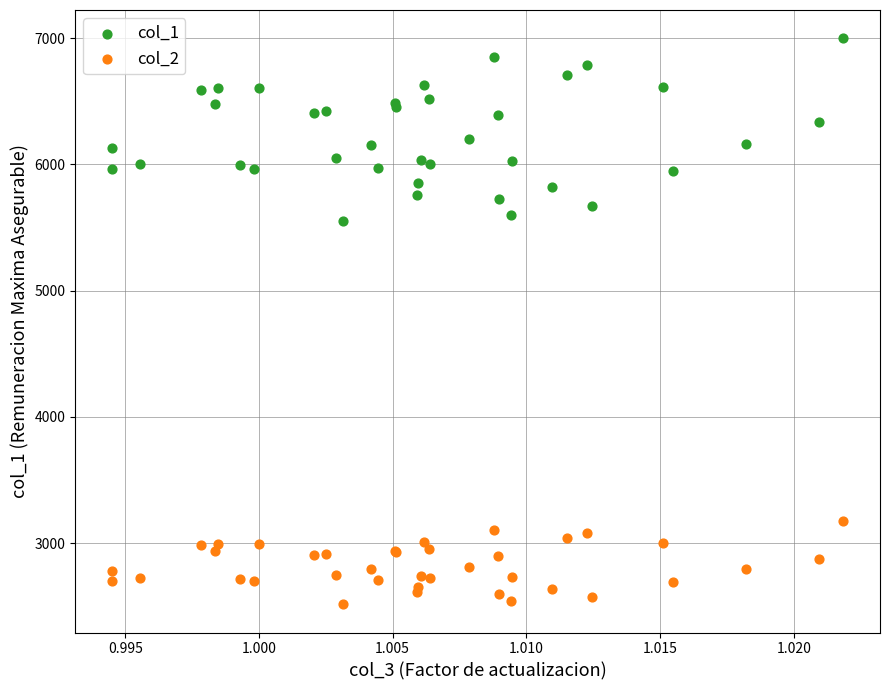

Which series reaches the maximum Y coordinate?

col_1